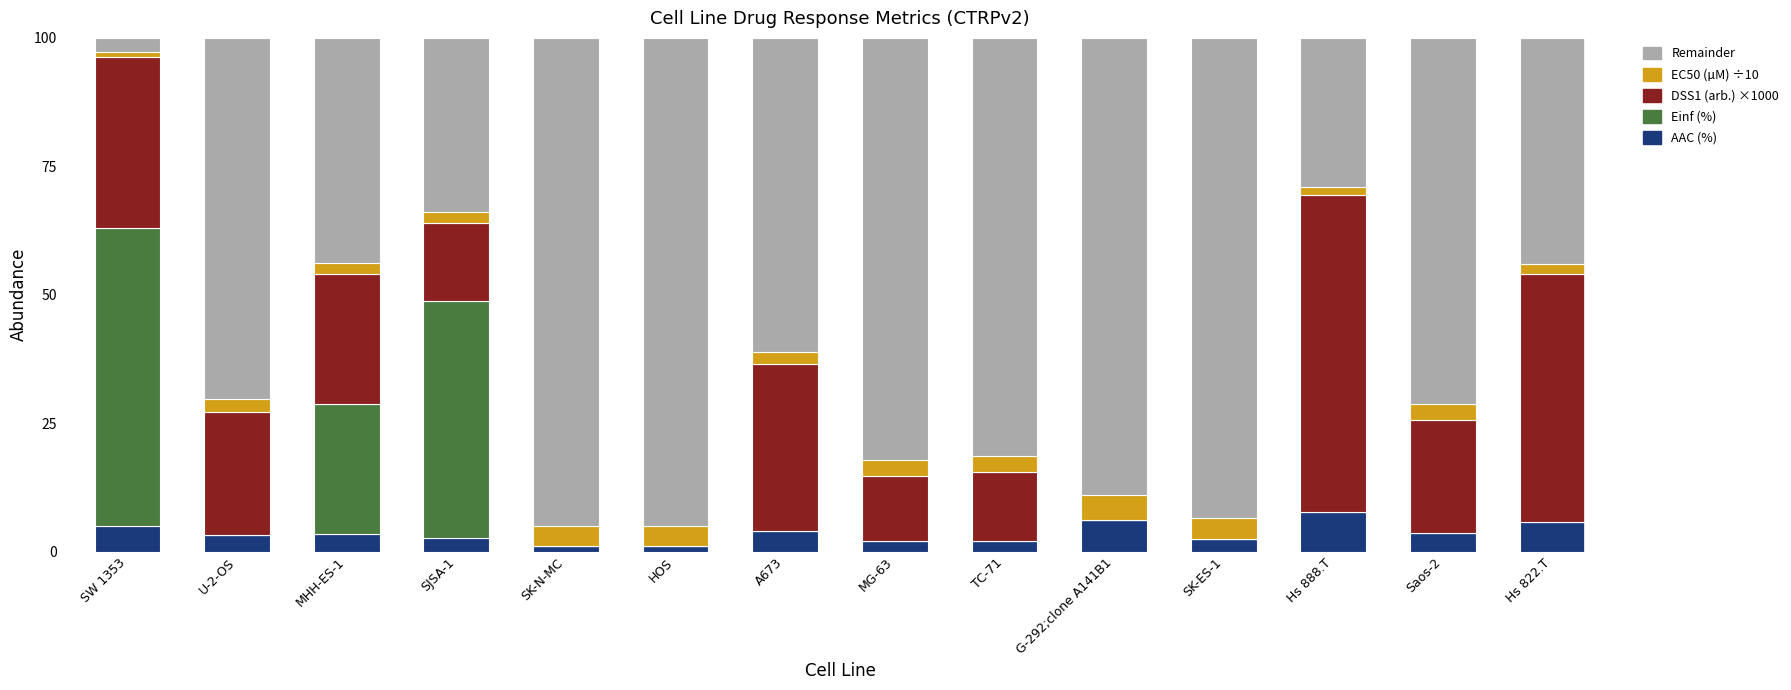

How many distinct data groups are displayed?

5